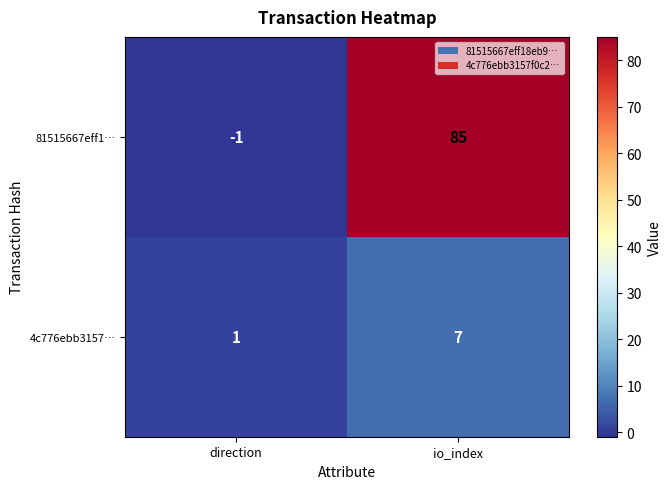

What is the maximum value shown in the chart?

85